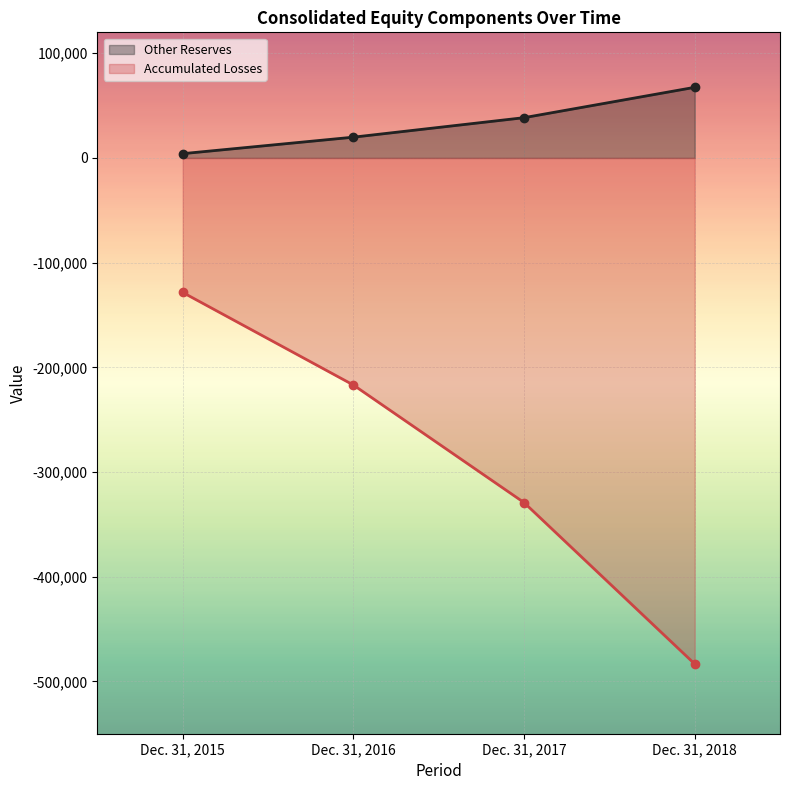

Reading left to right, list all the values displayed in this chart.

Other Reserves: 4109	19857	38475	67474
Accumulated Losses: -128475	-216901	-329177	-483357